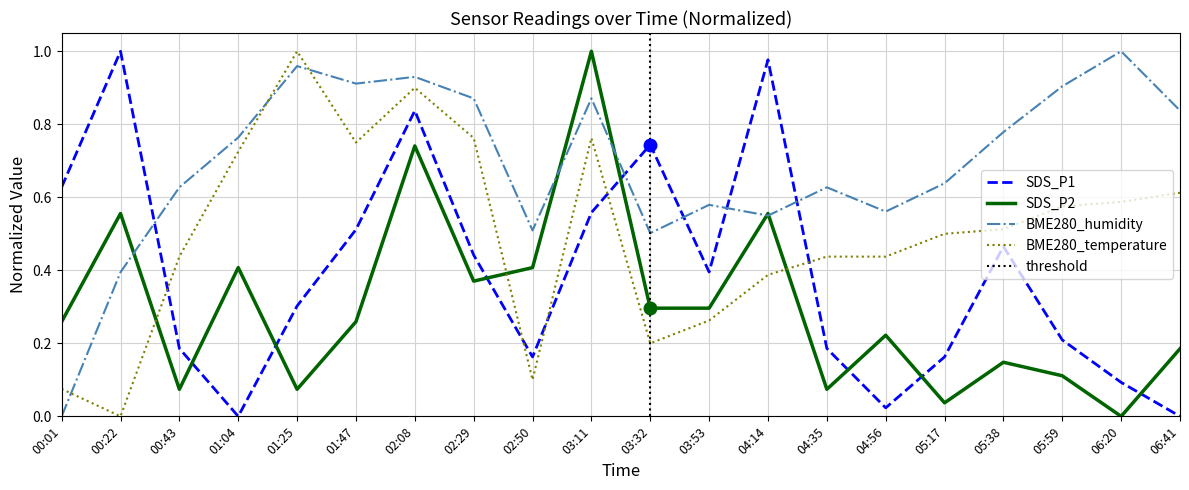

List the series in order of their overall mean, highest first.

BME280_humidity, BME280_temperature, SDS_P1, SDS_P2